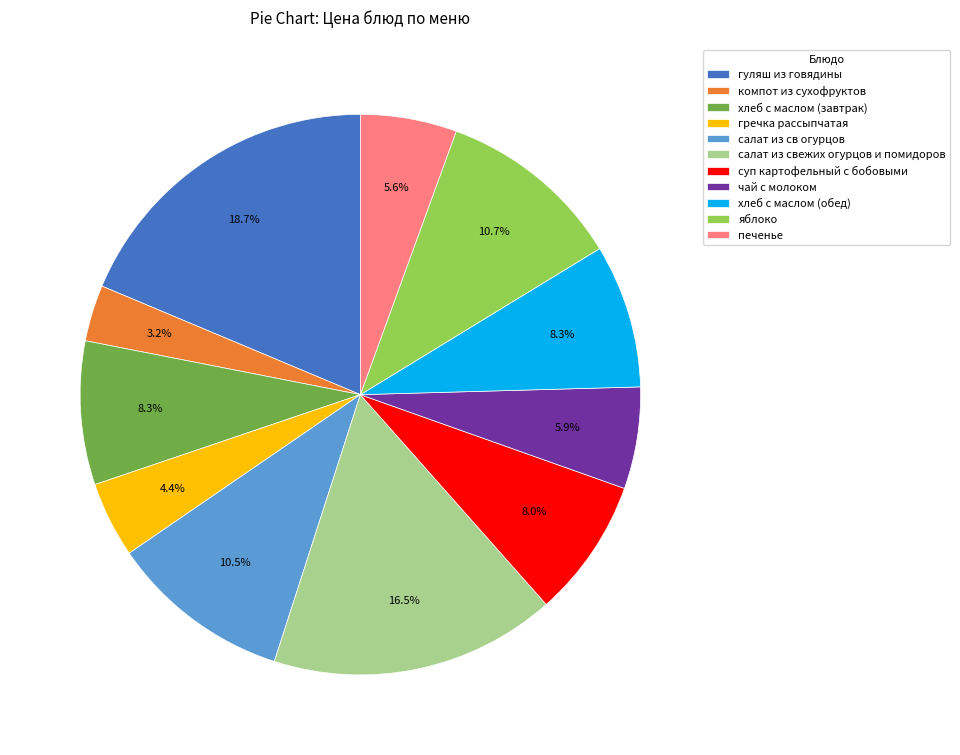

Count the number of slices in the pie.

11